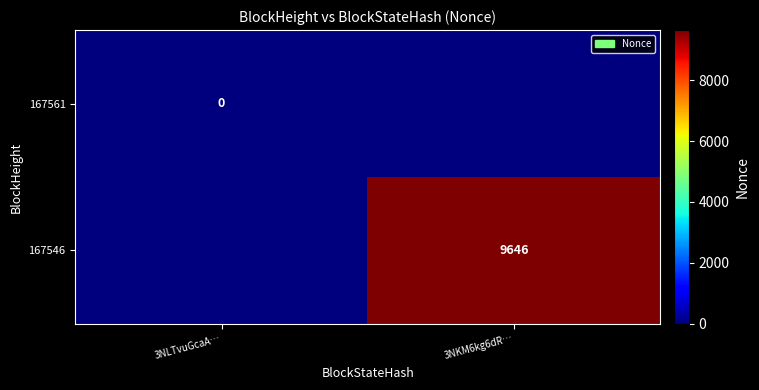

The value of 167546 at 3NKM6kg6dR… is 9646. True or false?

True